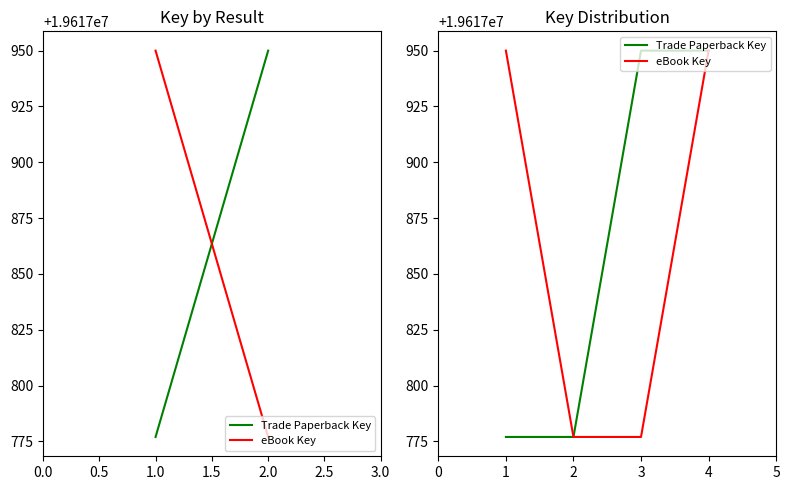

True or false: Trade Paperback Key has a value of 27111073 at 4.

False